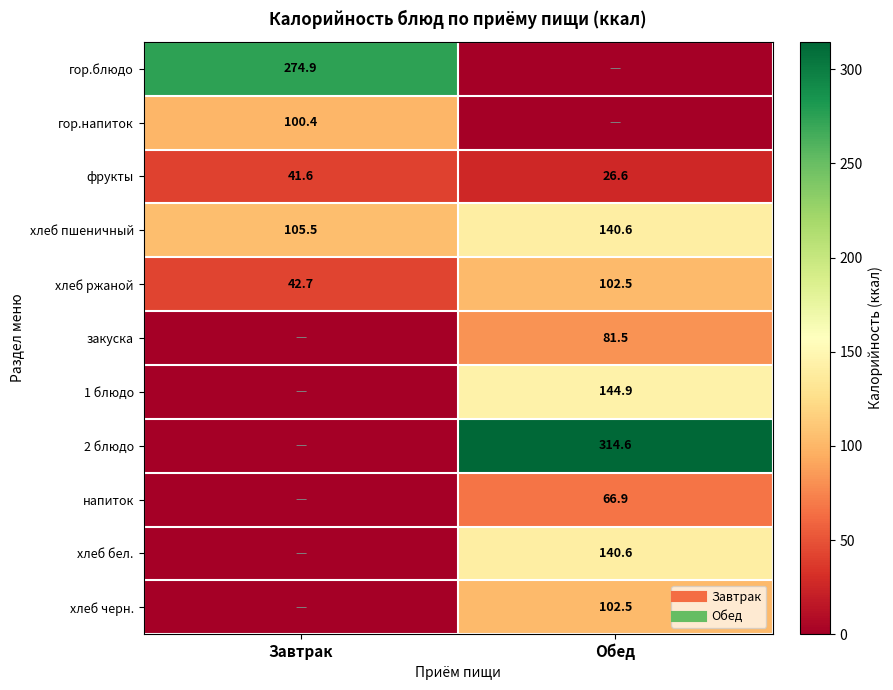

Is the value of закуска at Завтрак greater than the value of напиток at Обед?

No